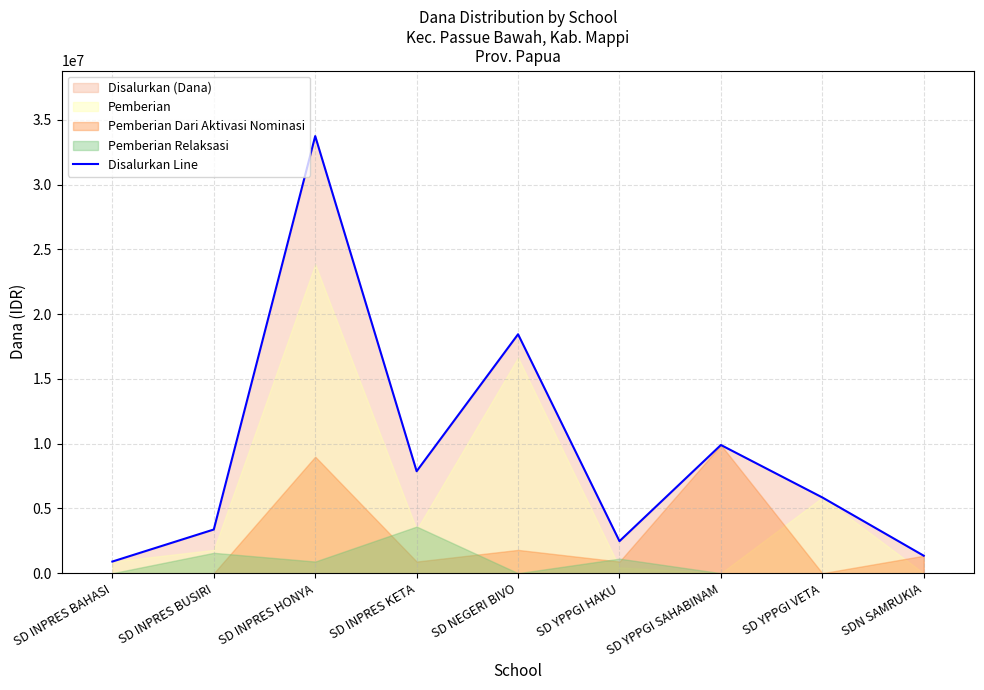

Read the Disalurkan Line value at SD INPRES BAHASI.

900000